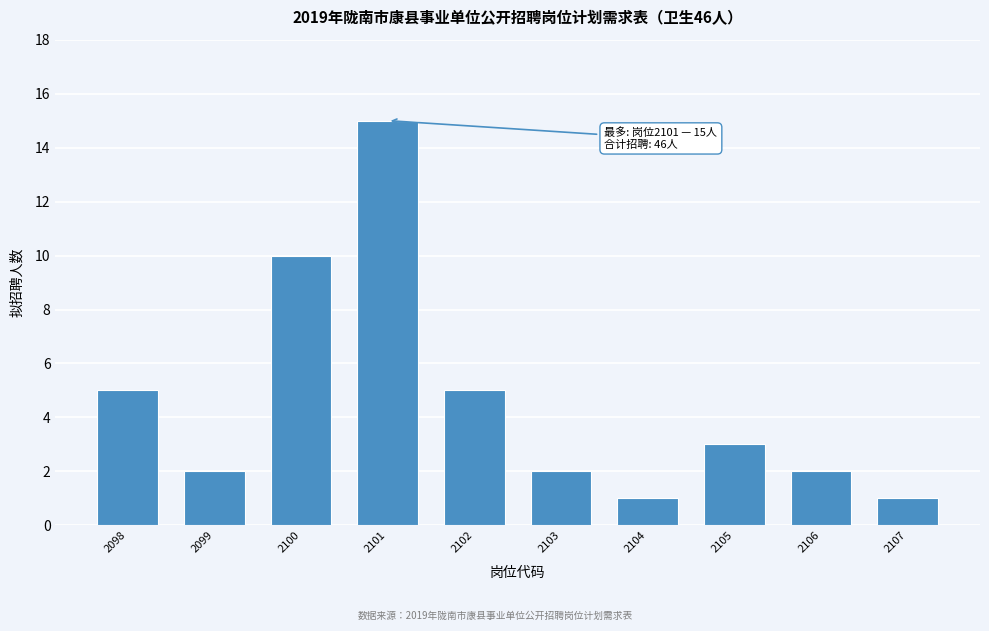

Reading left to right, what are all the values shown in this chart?

2098=5	2099=2	2100=10	2101=15	2102=5	2103=2	2104=1	2105=3	2106=2	2107=1